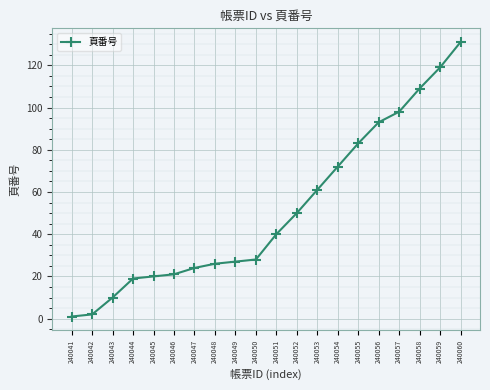

The chart shows a value of 17 at 240051. True or false?

False